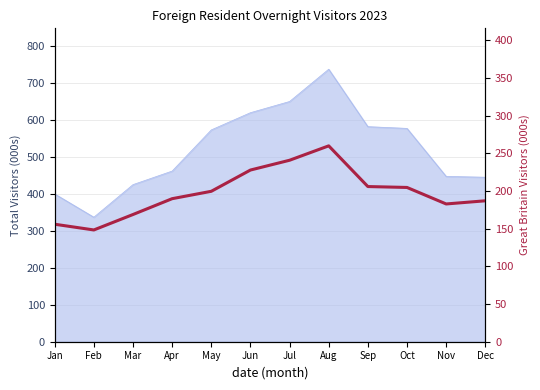

The value at Sep is 205.9. True or false?

True